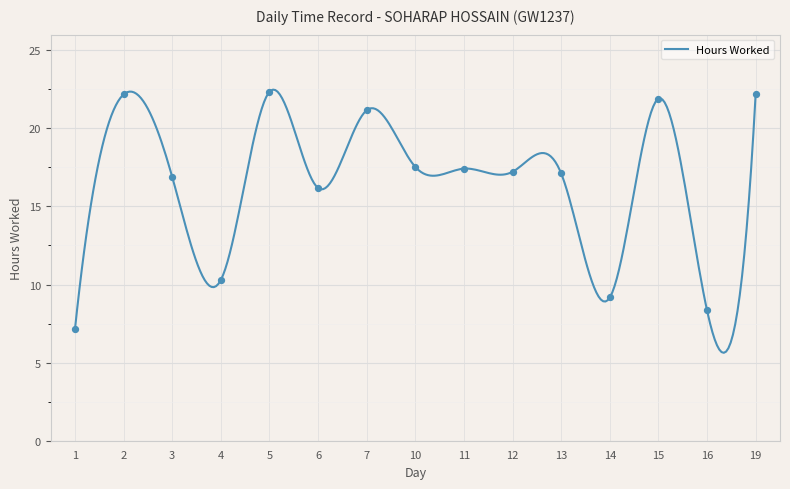

What is the ratio of the value at 19 to the value at 14?

2.4